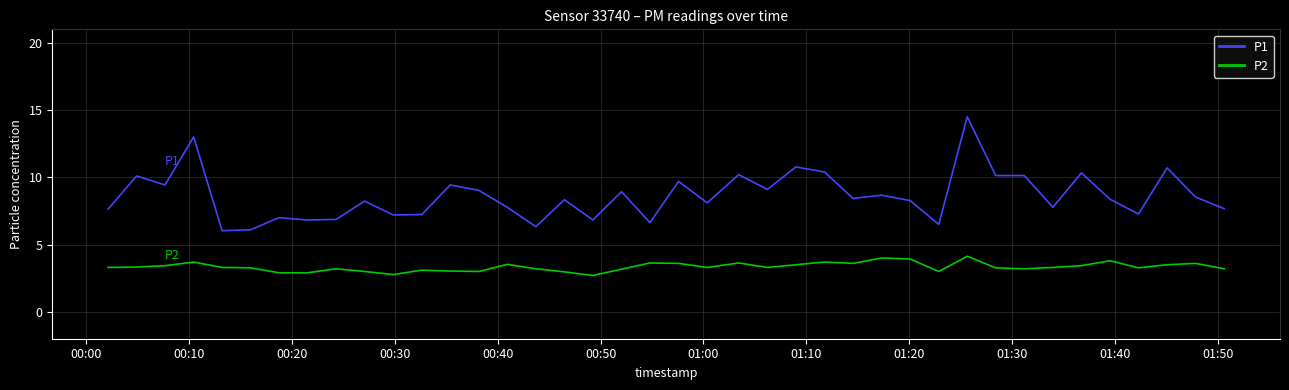

True or false: P2 and P1 cross at least once.

False